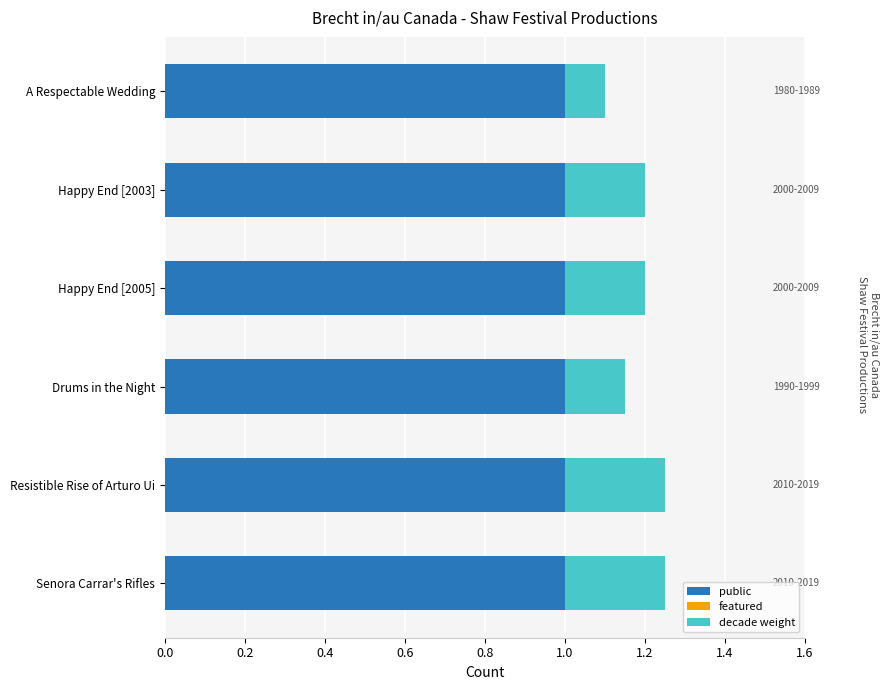

Read the public value at Drums in the Night.

1.0